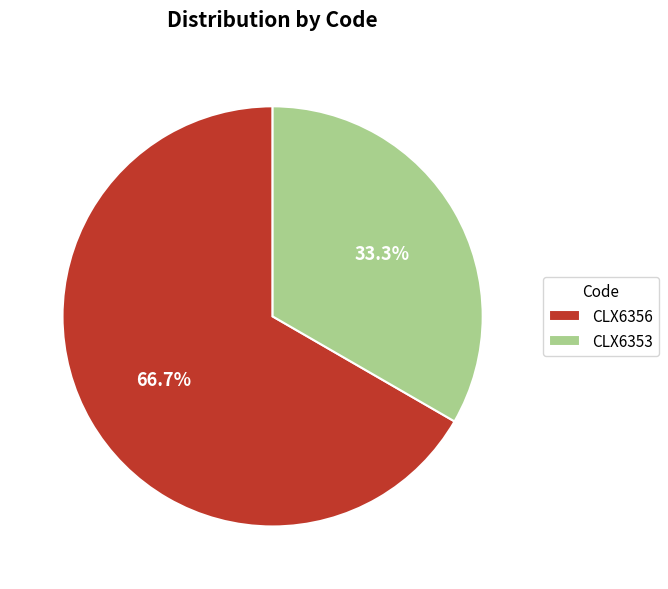

Which slice is the largest?

CLX6356